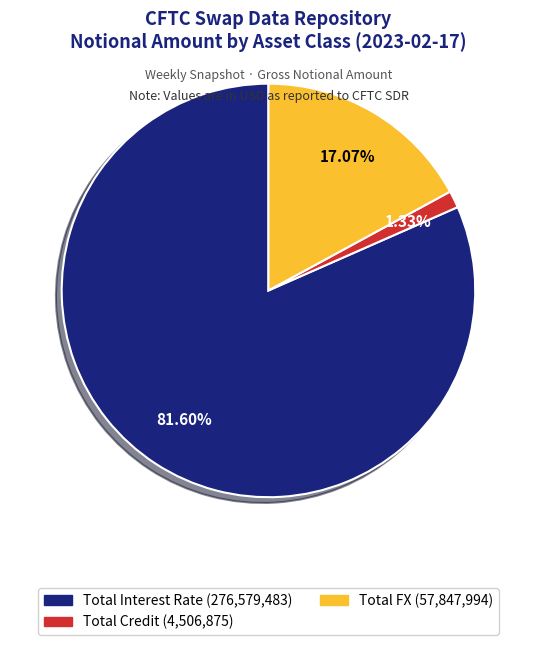

Does Total FX represent more than half of the total?

No